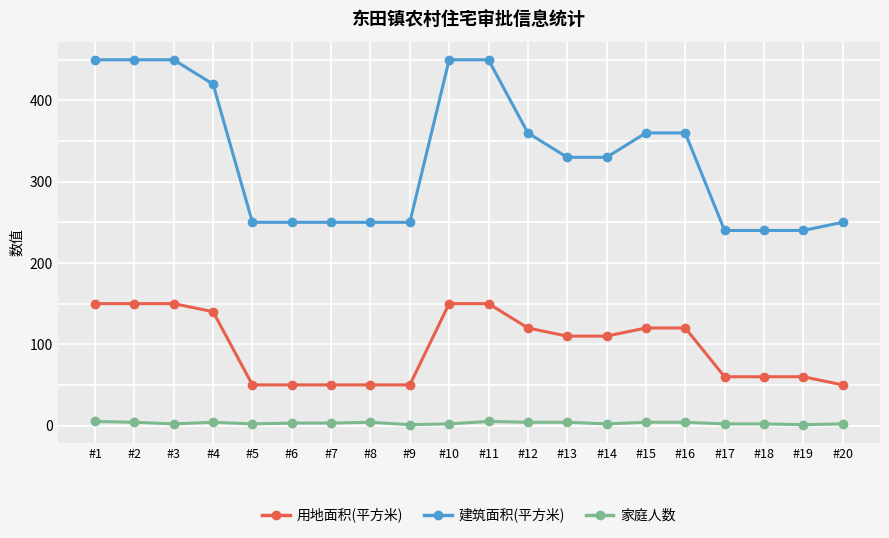

Which series changed the most between #1 and #16?

建筑面积(平方米)